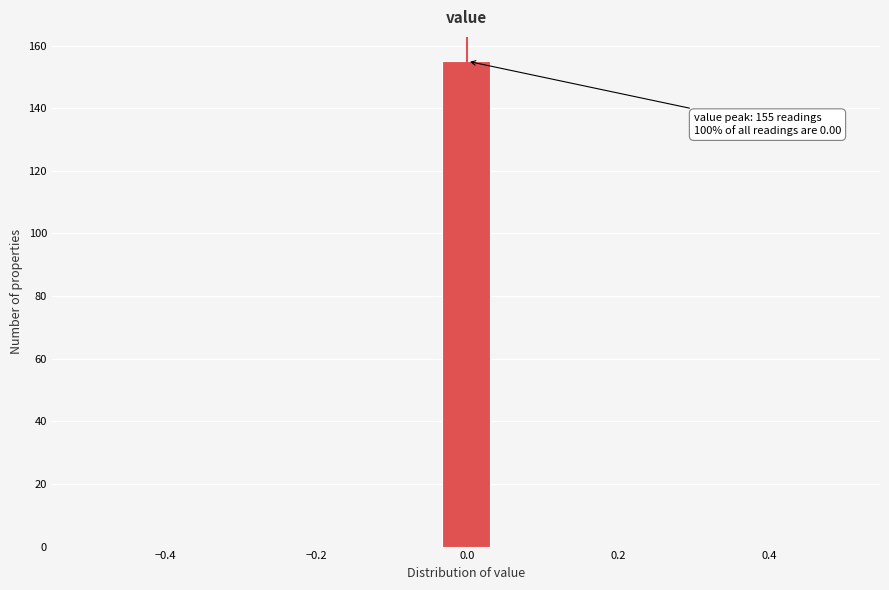

Read against the x-axis, roughly where is the centre of the tallest bar?

0.00